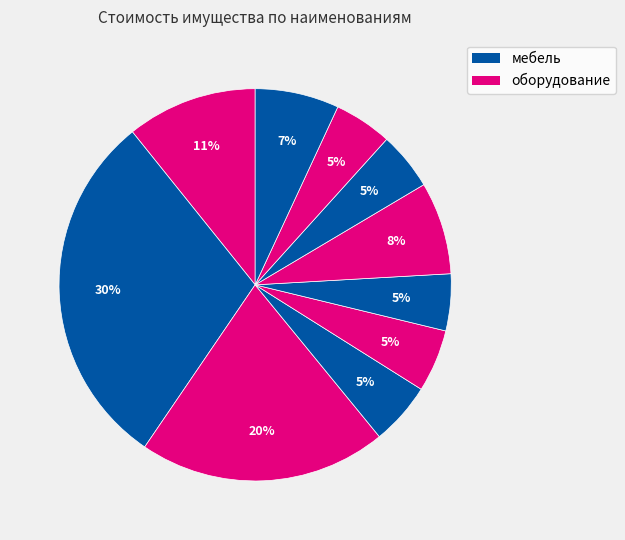

How many slices are in this pie chart?

10